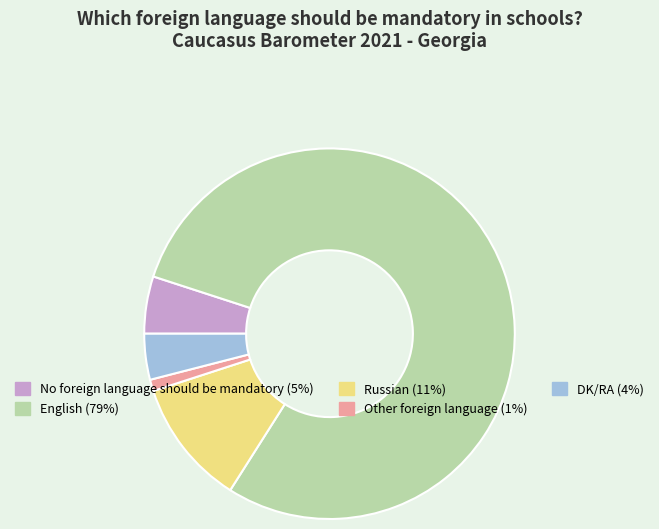

Count the number of slices in the pie.

5